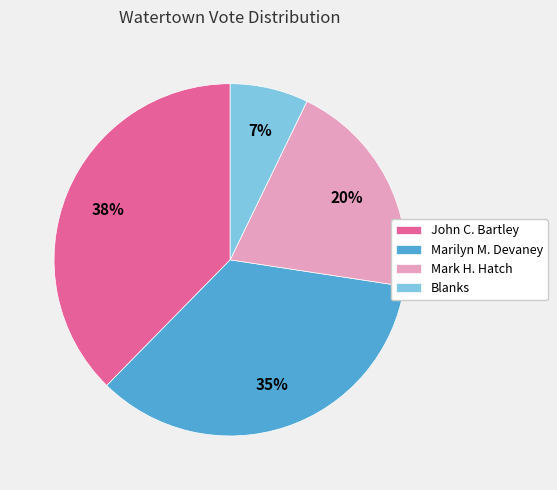

Between Mark H. Hatch and Marilyn M. Devaney, which is larger?

Marilyn M. Devaney